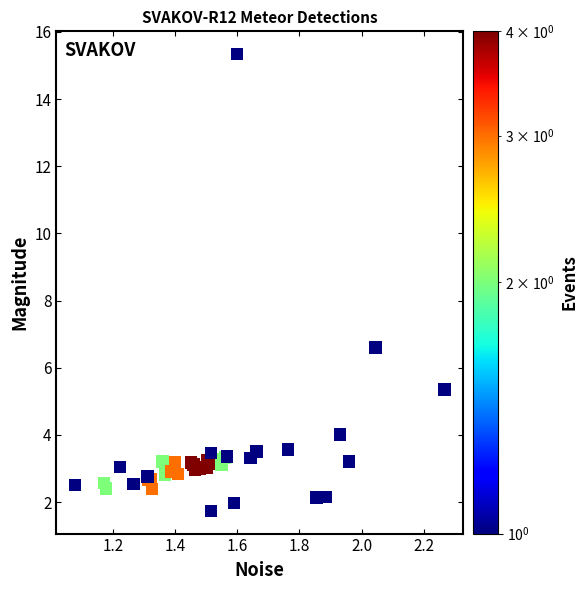

What Y value in the scatter plot is closest to 8?

6.6